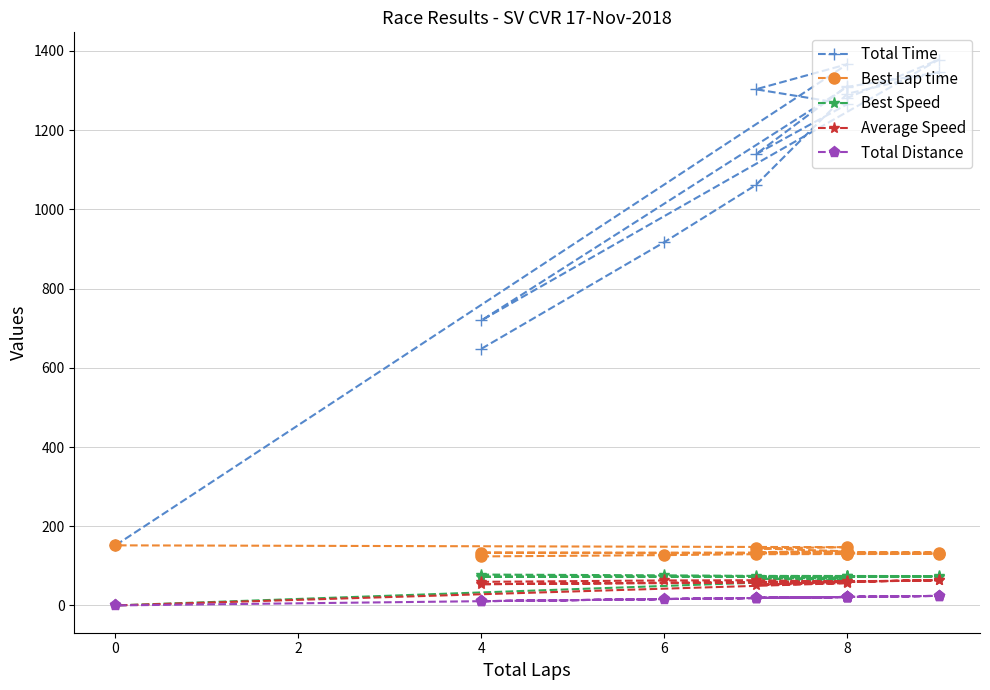

True or false: Average Speed and Best Lap time intersect in this chart.

False